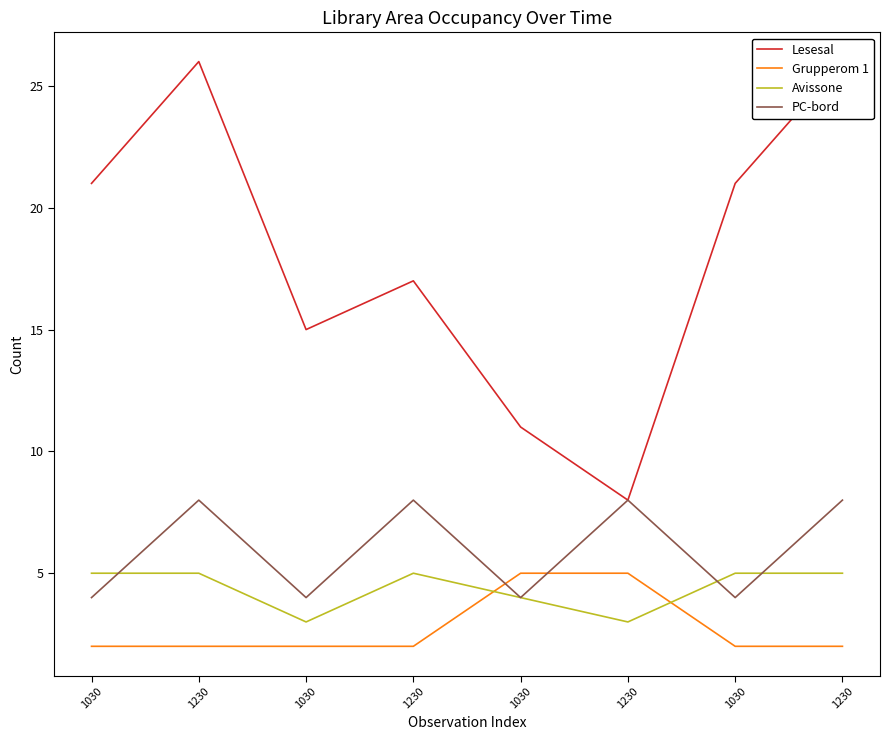

Is this an area chart (filled region under the line)?

No